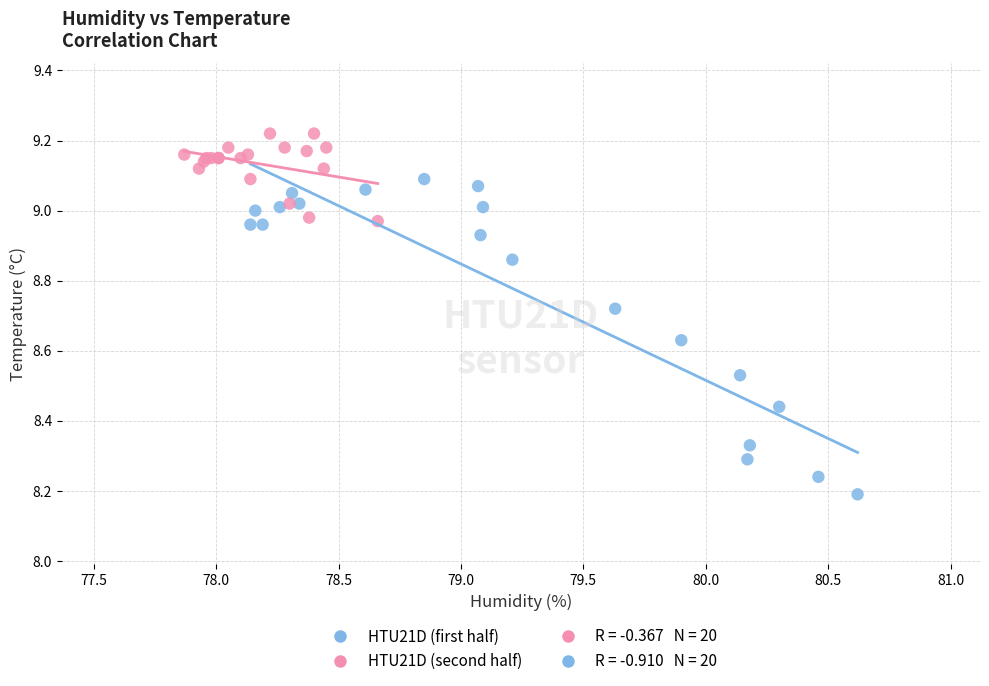

Which series contains the lowest Y value?

HTU21D (first half)